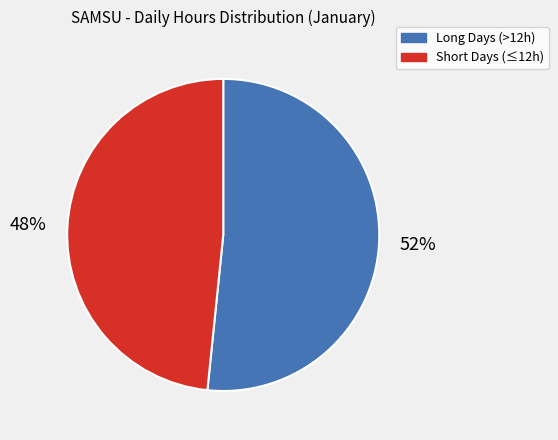

Which has a higher value, Long Days (>12h) or Short Days (≤12h)?

Long Days (>12h)